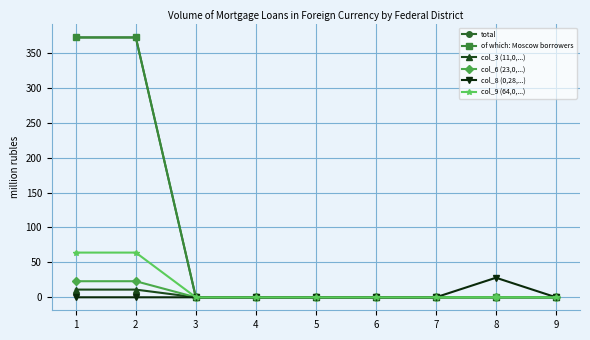

Reading right to left, what are all the values shown in this chart?

total: 0	0	0	0	0	0	0	372	372
of which: Moscow borrowers: 0	0	0	0	0	0	0	372	372
col_3 (11,0,...): 0	0	0	0	0	0	0	11	11
col_6 (23,0,...): 0	0	0	0	0	0	0	23	23
col_8 (0,28,...): 0	28	0	0	0	0	0	0	0
col_9 (64,0,...): 0	0	0	0	0	0	0	64	64